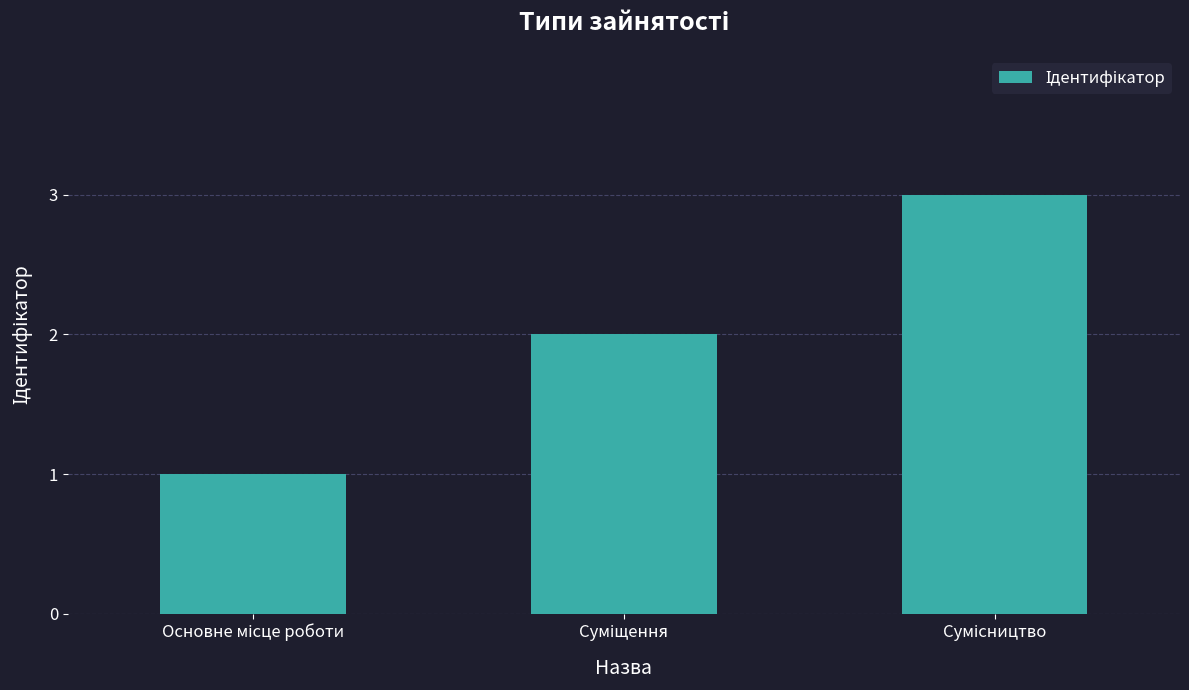

What is the maximum value shown in the chart?

3